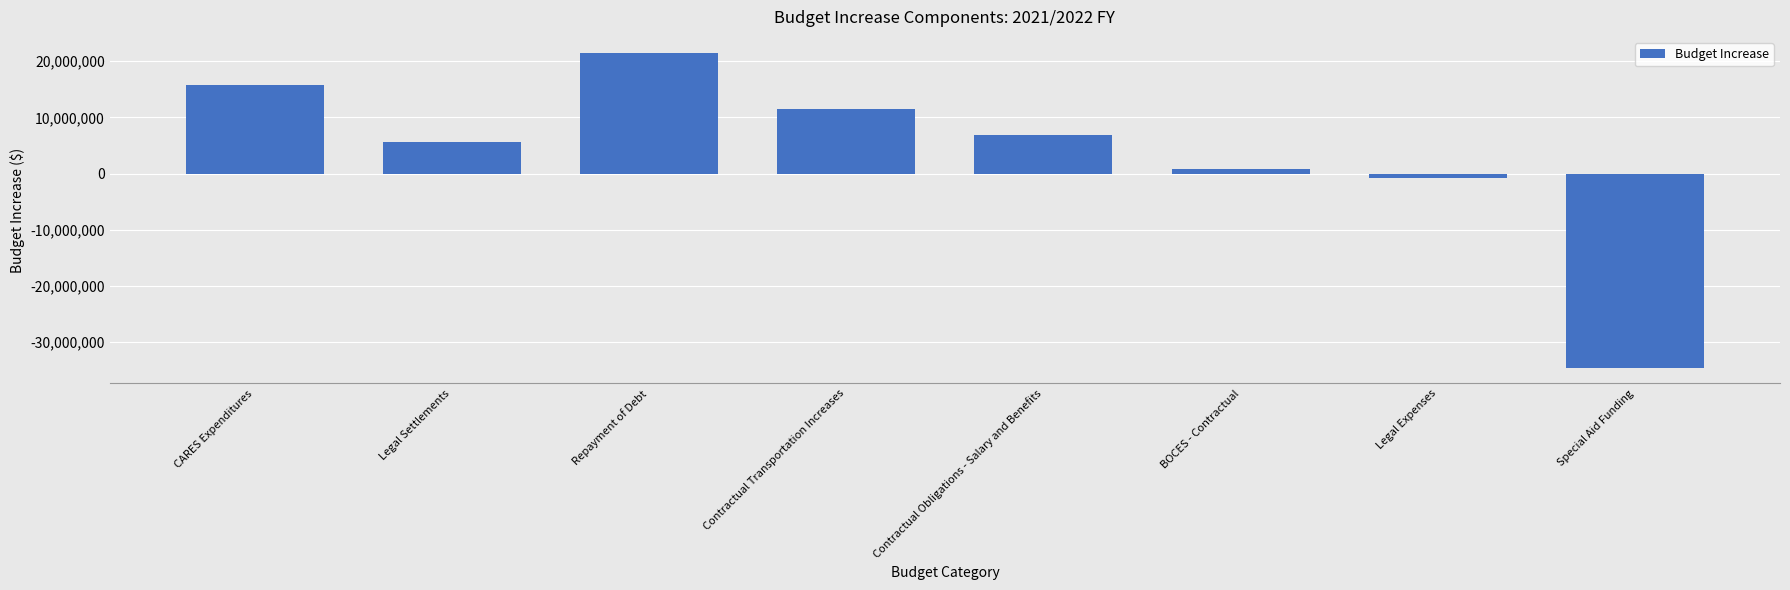

What is the label of the 8th bar from the left?

Special Aid Funding